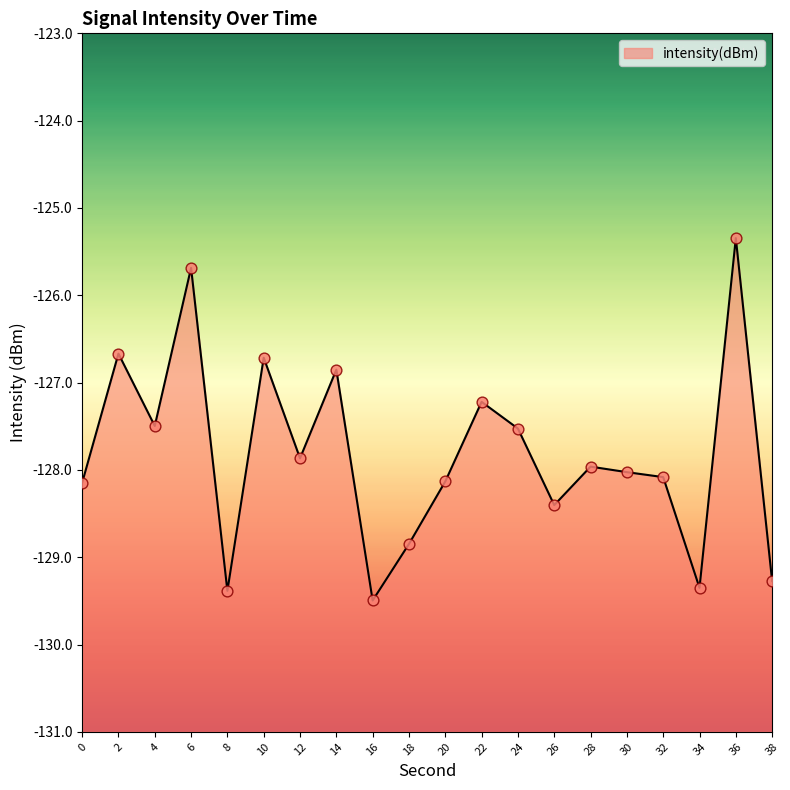

Between 2 and 14, which is larger?

2